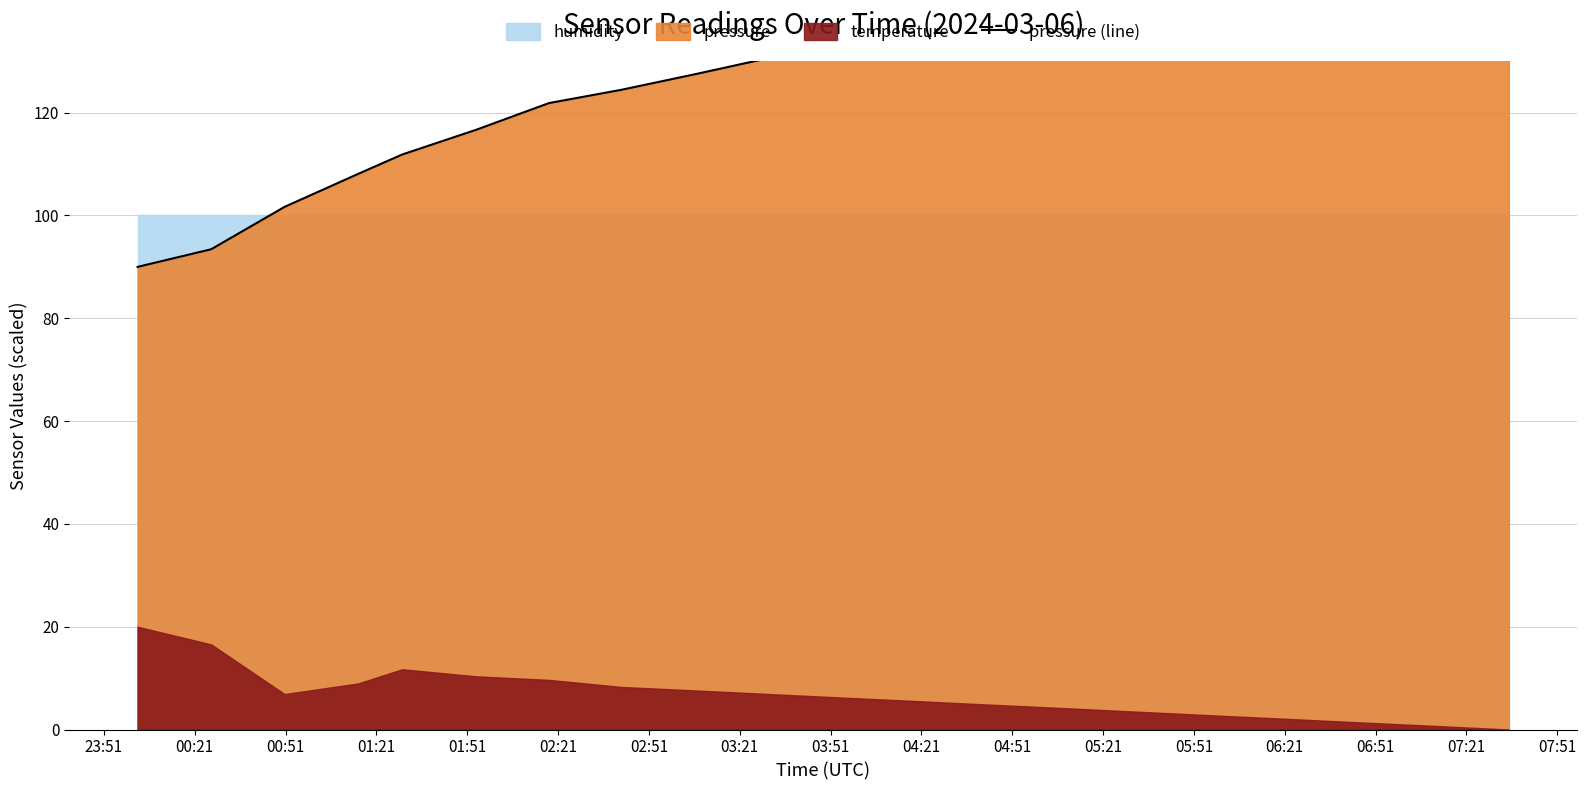

What is the difference between the maximum and minimum values?

50.0